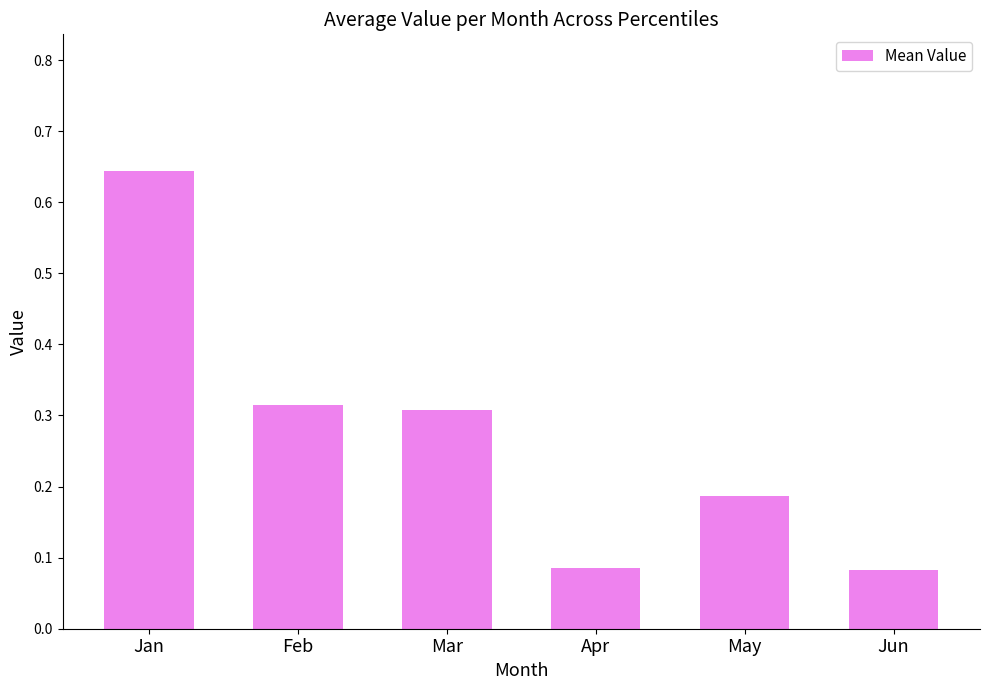

How many values are between 0 and 1?

6